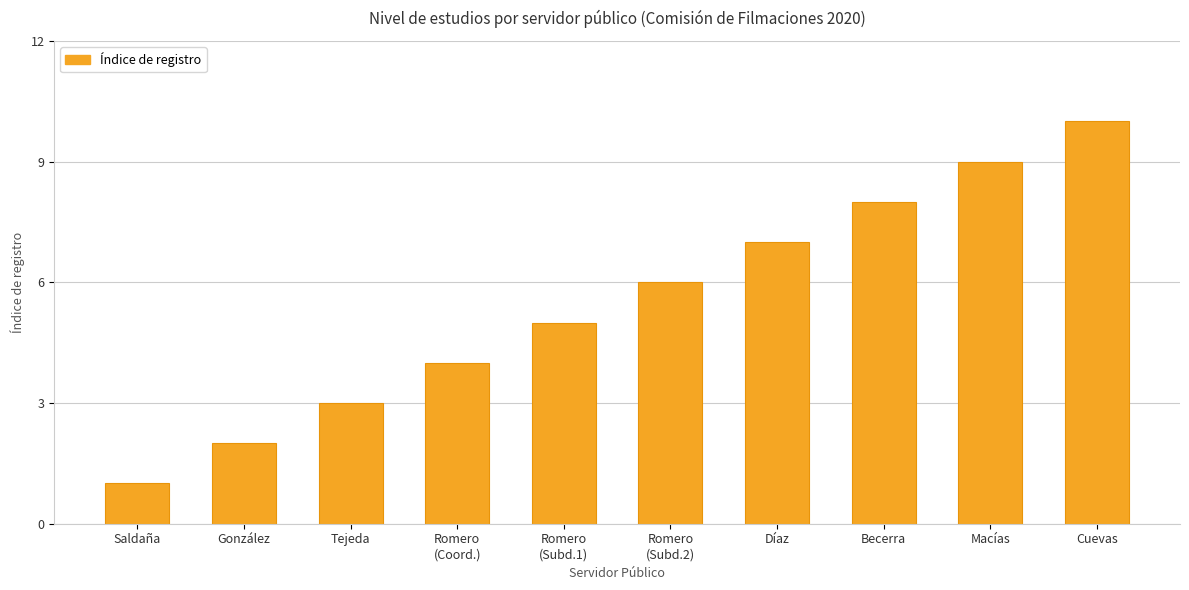

Reading right to left, what are all the values shown in this chart?

Cuevas=10	Macías=9	Becerra=8	Díaz=7	Romero
(Subd.2)=6	Romero
(Subd.1)=5	Romero
(Coord.)=4	Tejeda=3	González=2	Saldaña=1